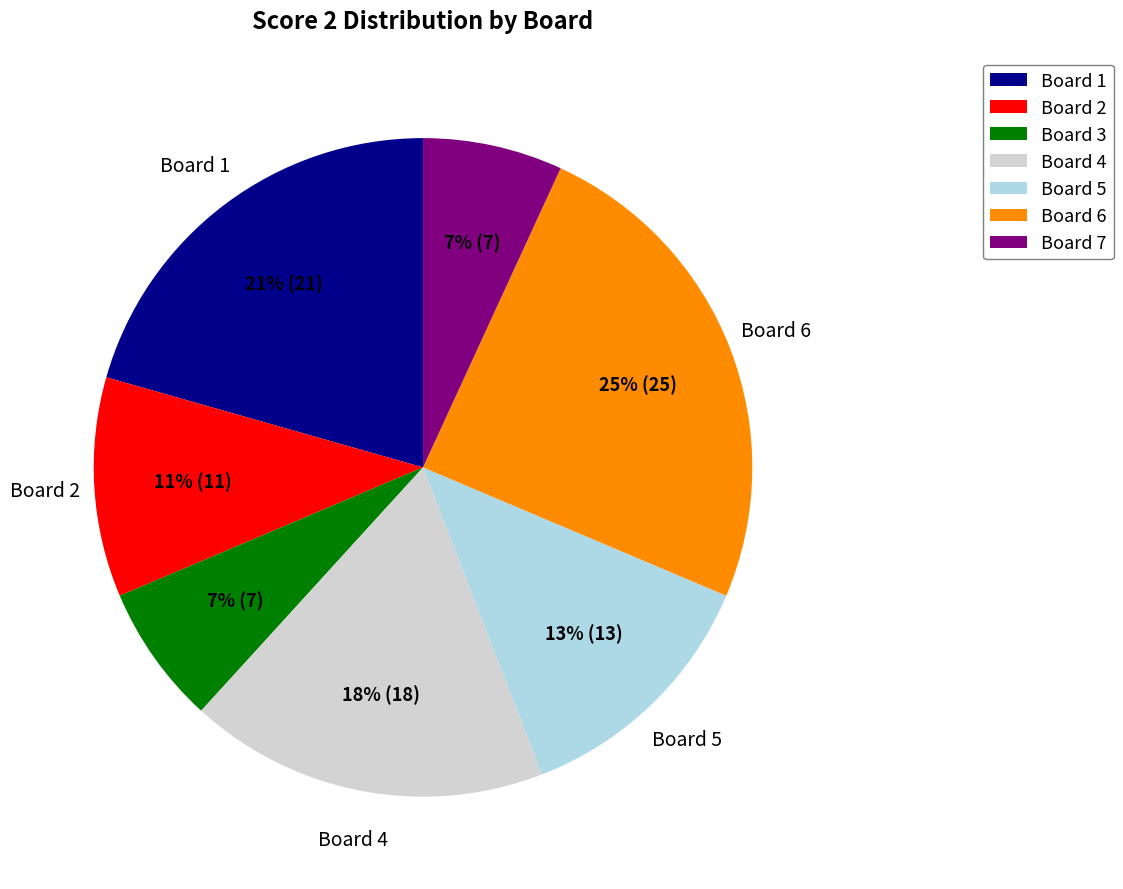

To the nearest percent, what is the average slice percentage?

14%